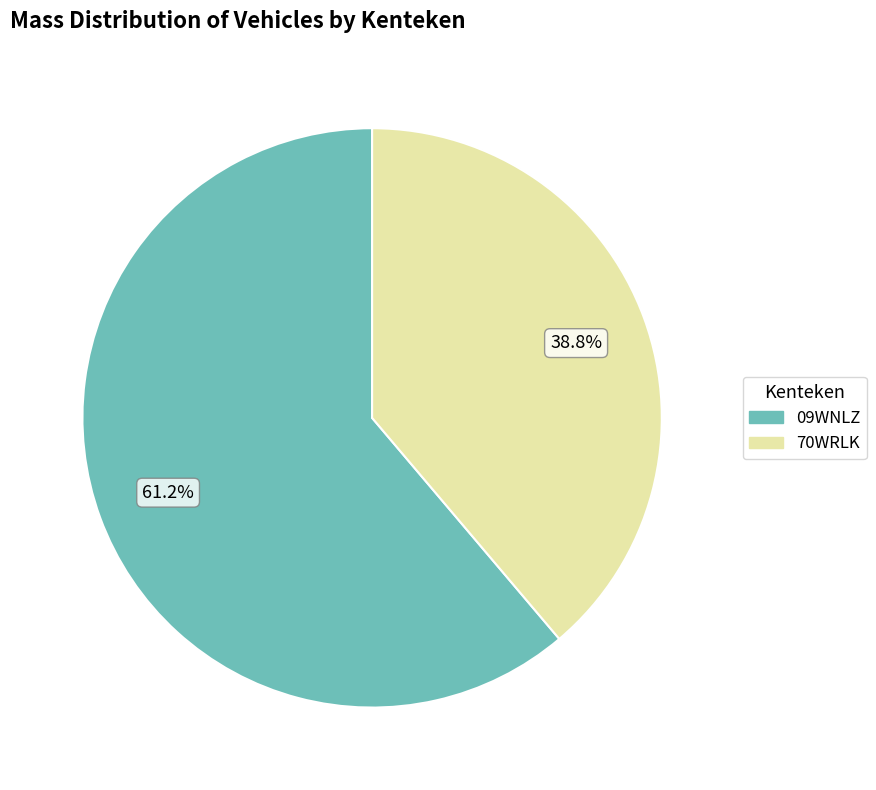

What portion of the pie excludes 09WNLZ?

38.8%